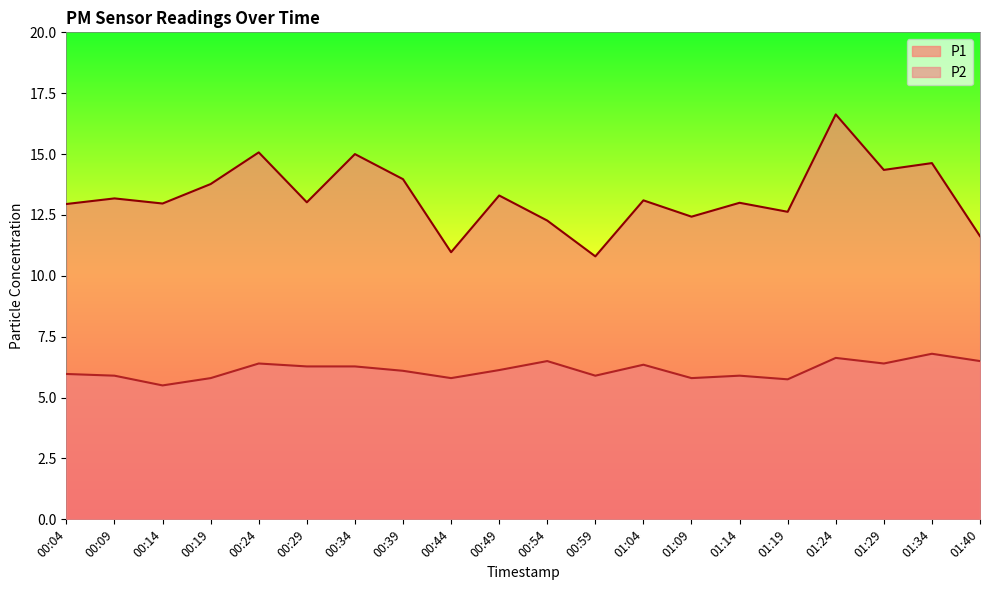

What is the difference between the maximum and minimum values in the P1 series?

5.8